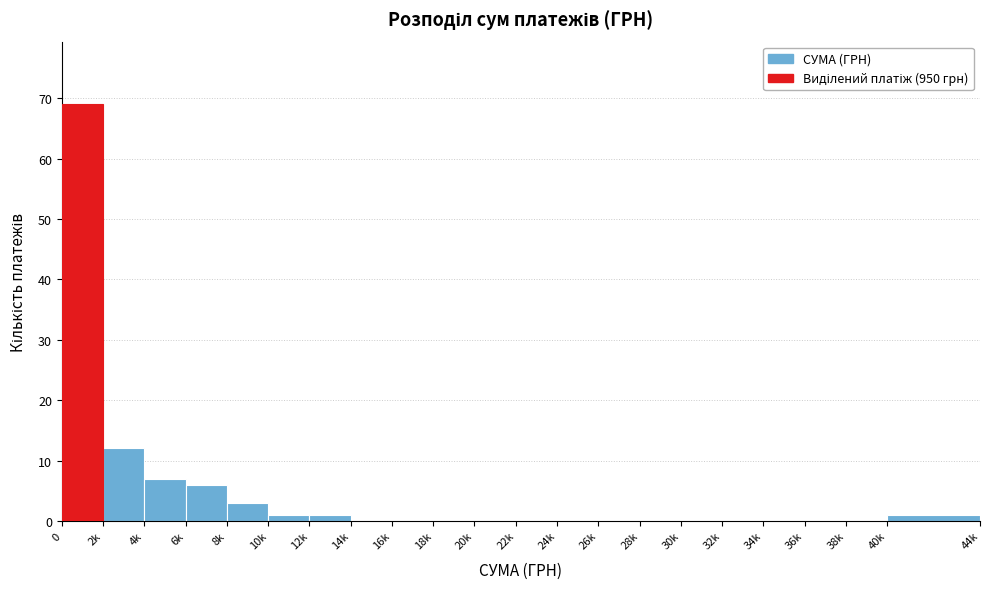

Reading right to left, list all the values displayed in this chart.

40k=1	38k=0	36k=0	34k=0	32k=0	30k=0	28k=0	26k=0	24k=0	22k=0	20k=0	18k=0	16k=0	14k=0	12k=1	10k=1	8k=3	6k=6	4k=7	2k=12	0=69